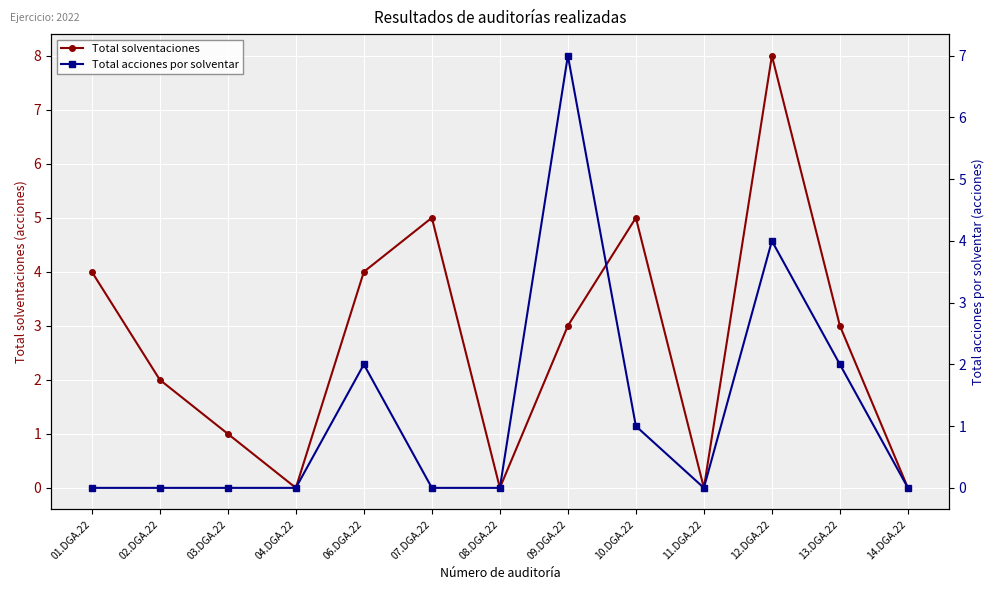

How many interior local valleys does the Total solventaciones series have?

3